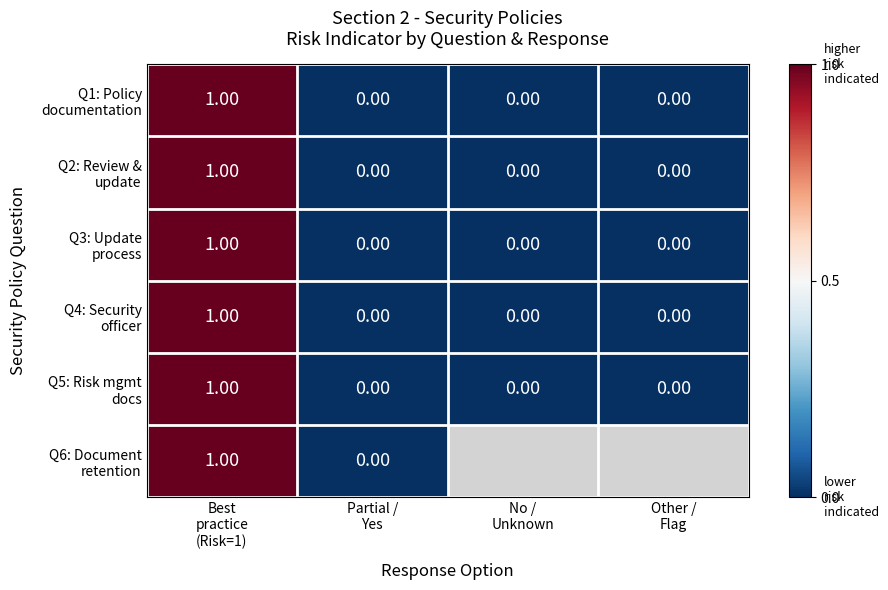

At which category is the sum across all series the highest?

Best
practice
(Risk=1)